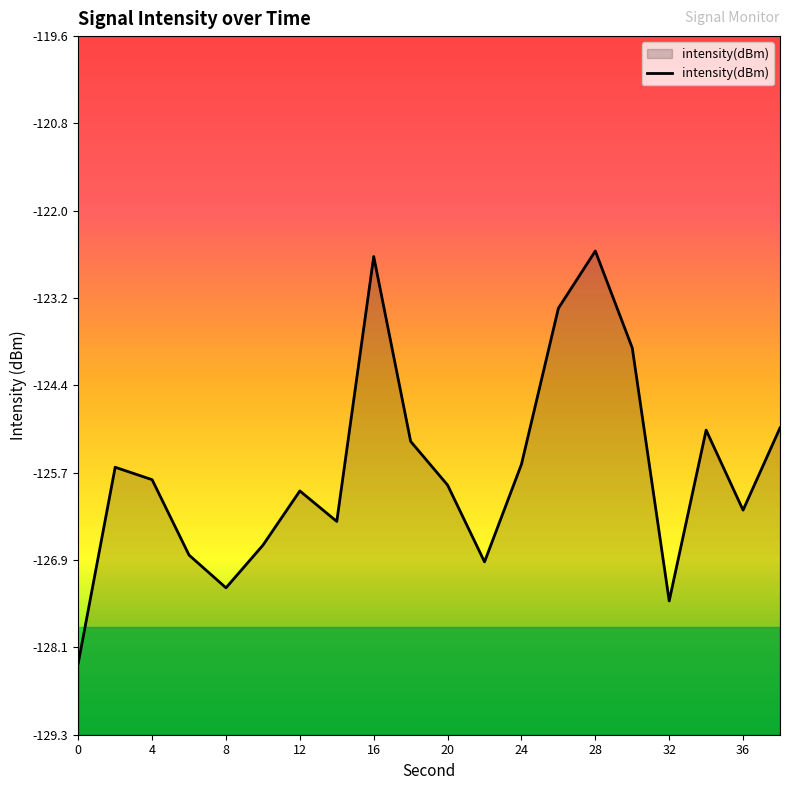

What is the difference between the maximum and minimum values?

5.8